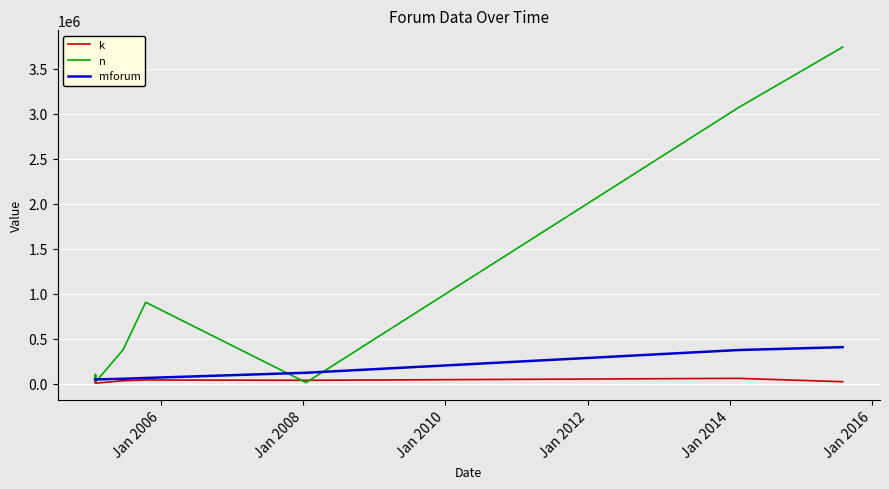

Rank the series by their maximum value, from highest to lowest.

n, mforum, k